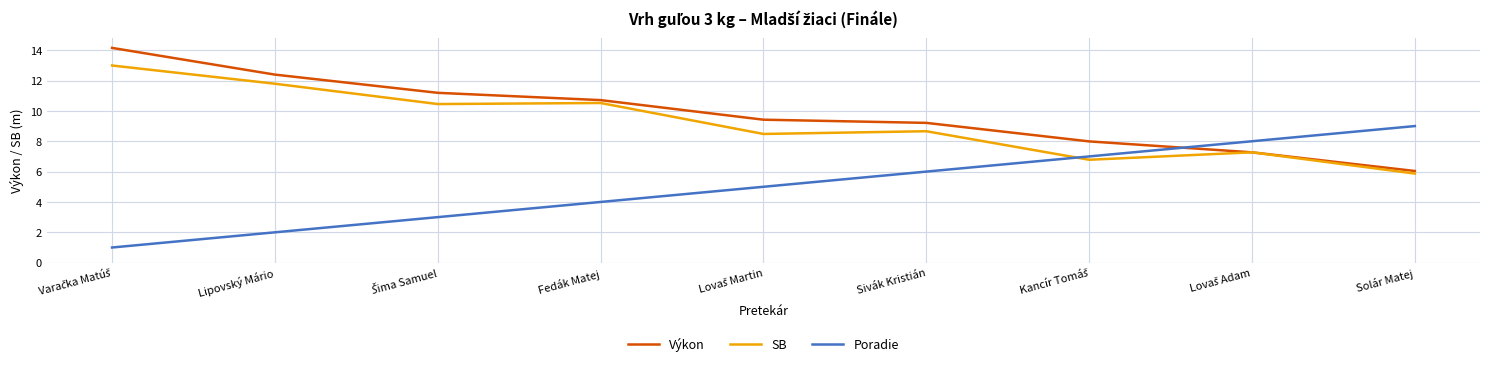

At Solár Matej, list the series in order from smallest to largest.

SB, Výkon, Poradie